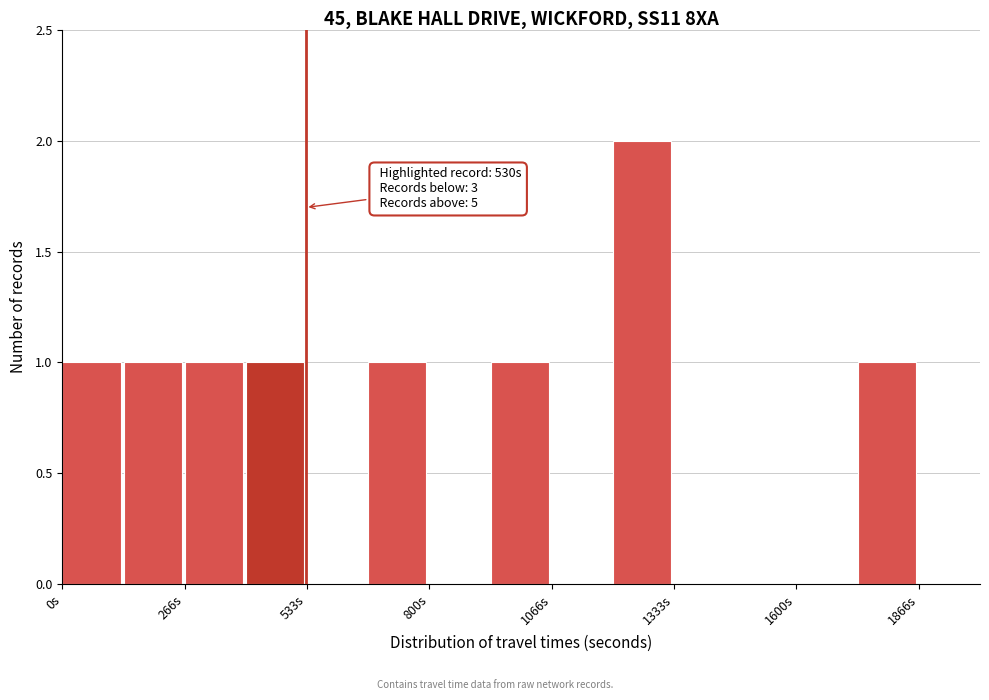

Read against the x-axis, roughly where is the centre of the tallest bar?

1250